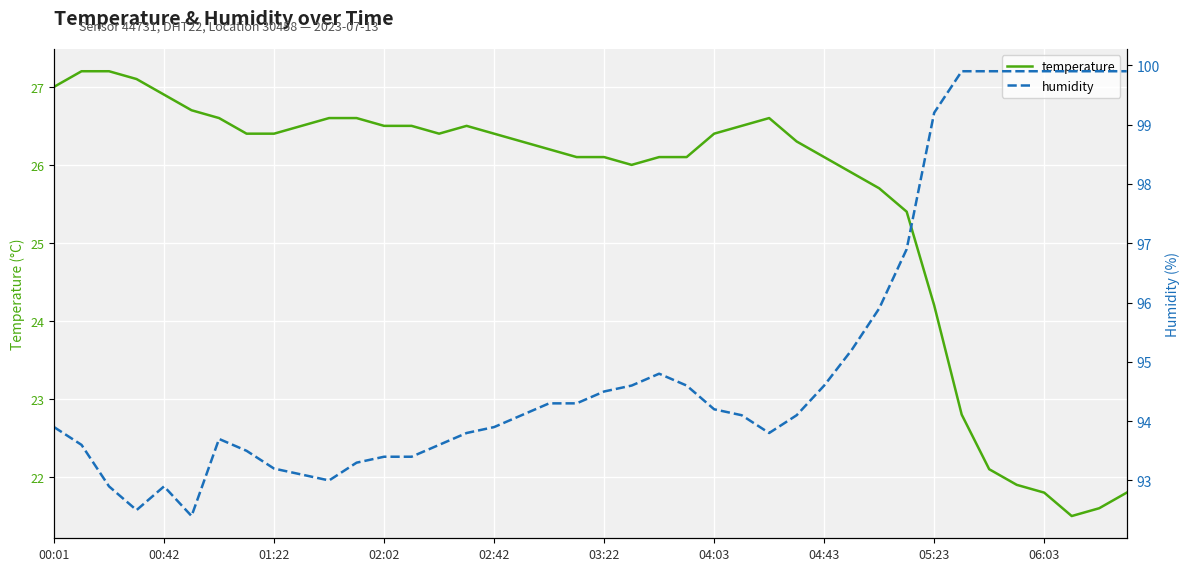

What is the difference between the maximum and minimum values in the humidity series?

7.5